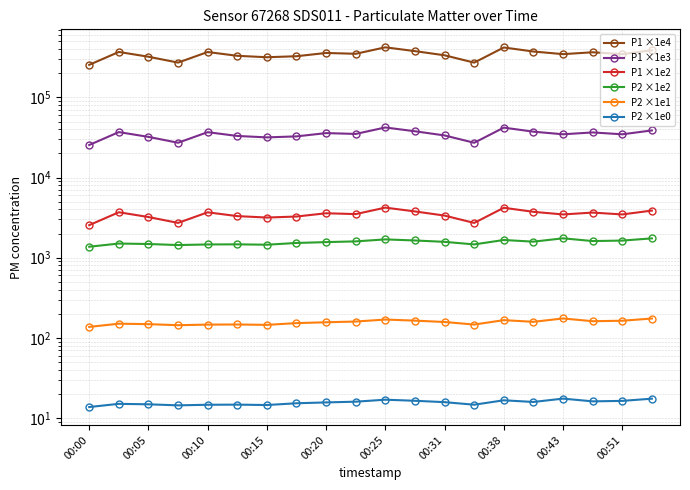

In P1 ×1e3, how many points are higher than both neighbors (excluding endpoints)?

6